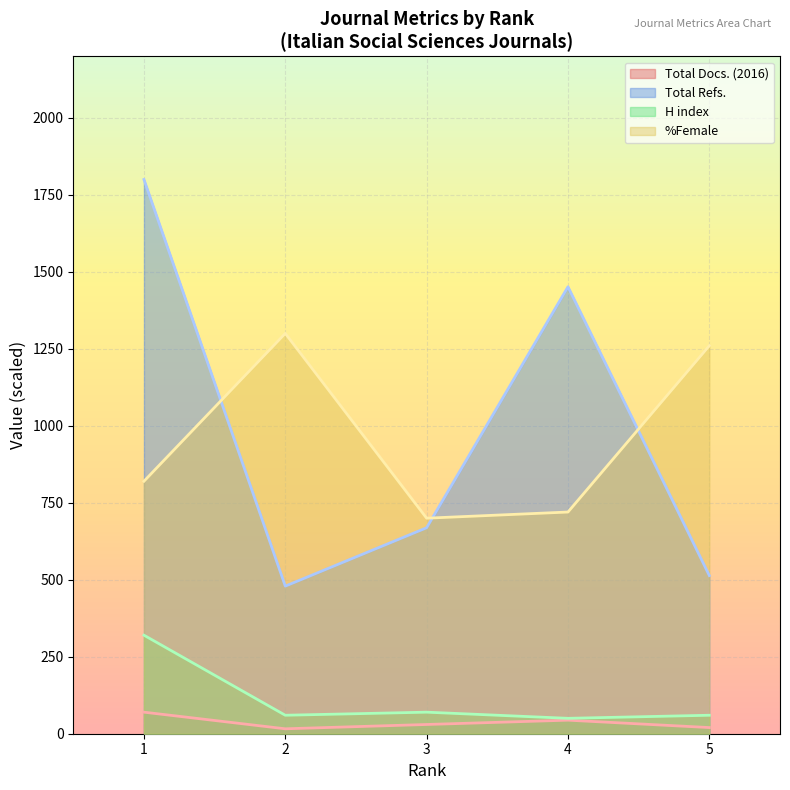

Is it true that H index equals 60.0 at 2?

True